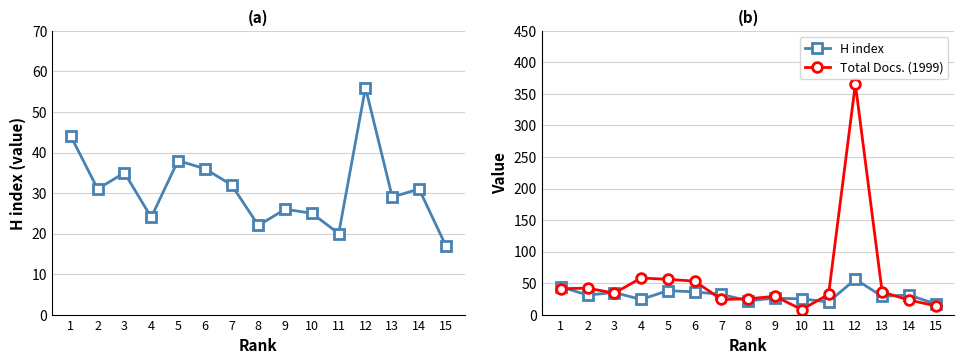

What is the difference between the highest and lowest values at 1?

3